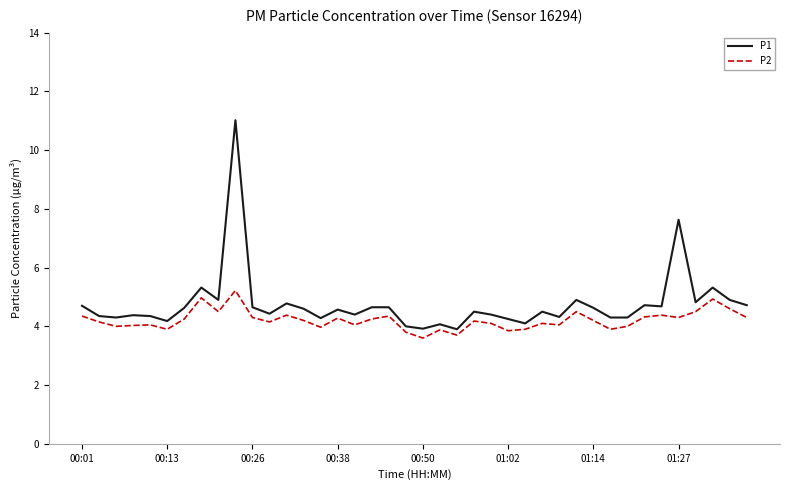

What is the difference between the second highest and minimum values in the P1 series?

3.7